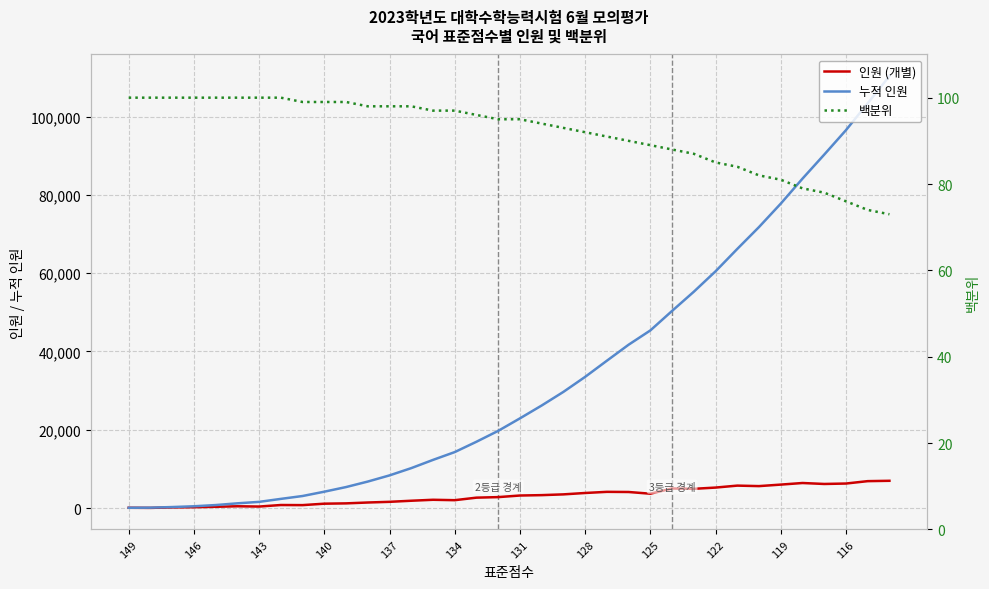

How many series are shown in this chart?

3